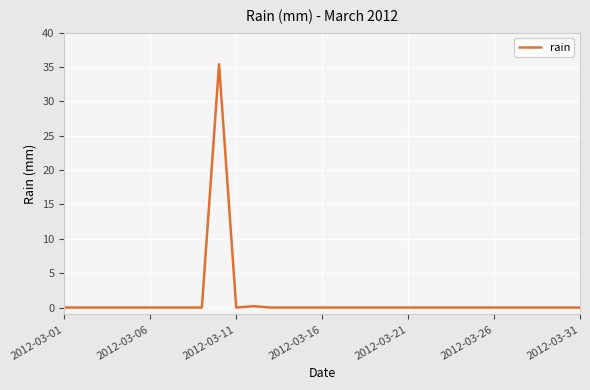

What is the greatest value displayed?

35.4